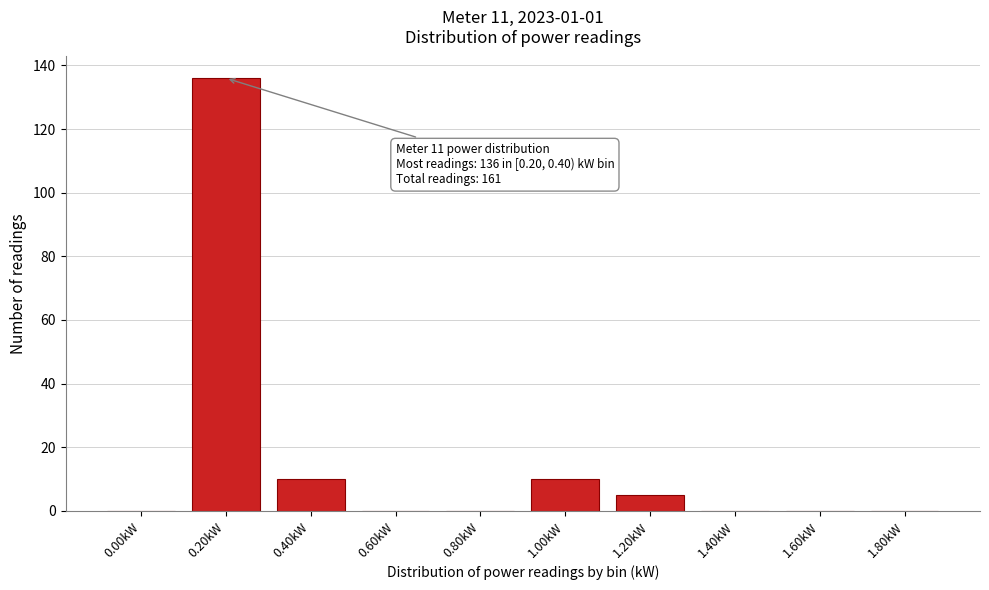

Reading left to right, extract all data points from this chart.

0.00kW=0	0.20kW=136	0.40kW=10	0.60kW=0	0.80kW=0	1.00kW=10	1.20kW=5	1.40kW=0	1.60kW=0	1.80kW=0